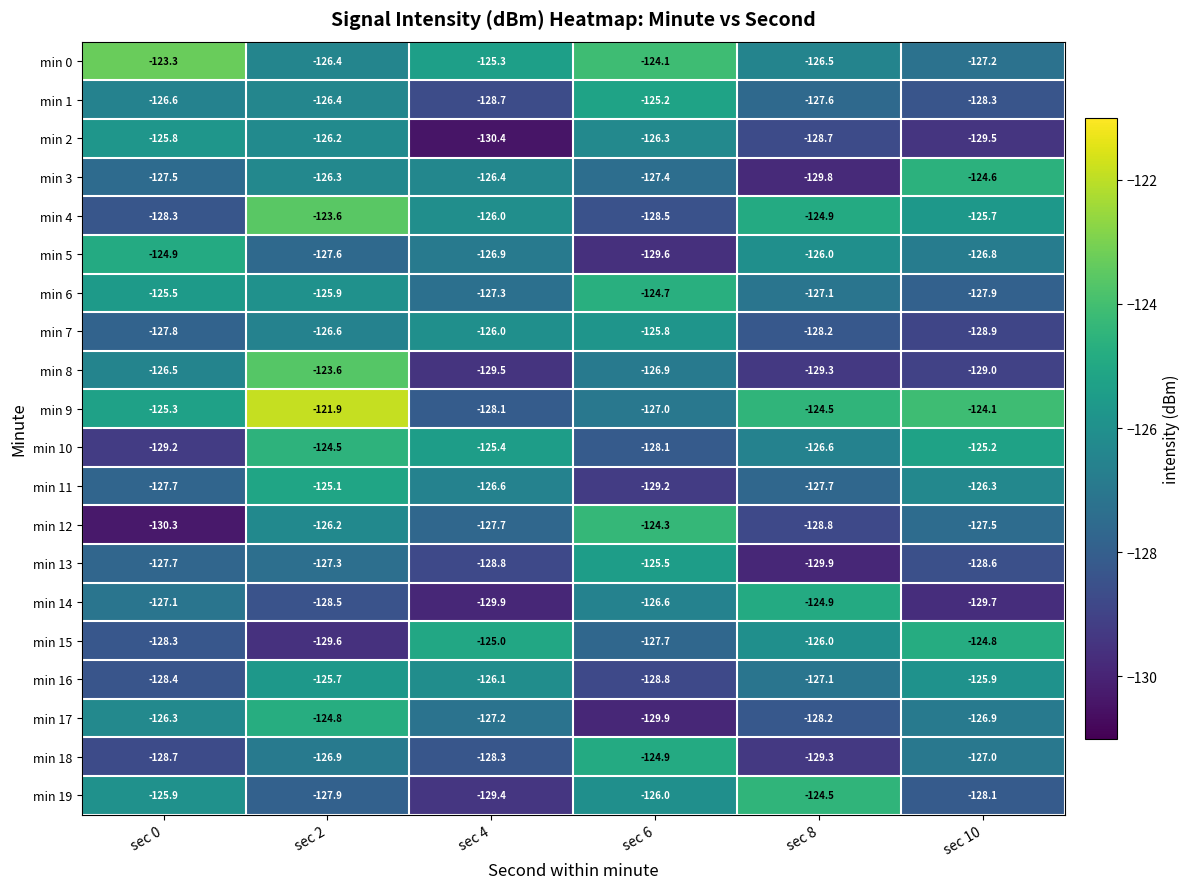

What is the minimum value shown in the chart?

-130.4